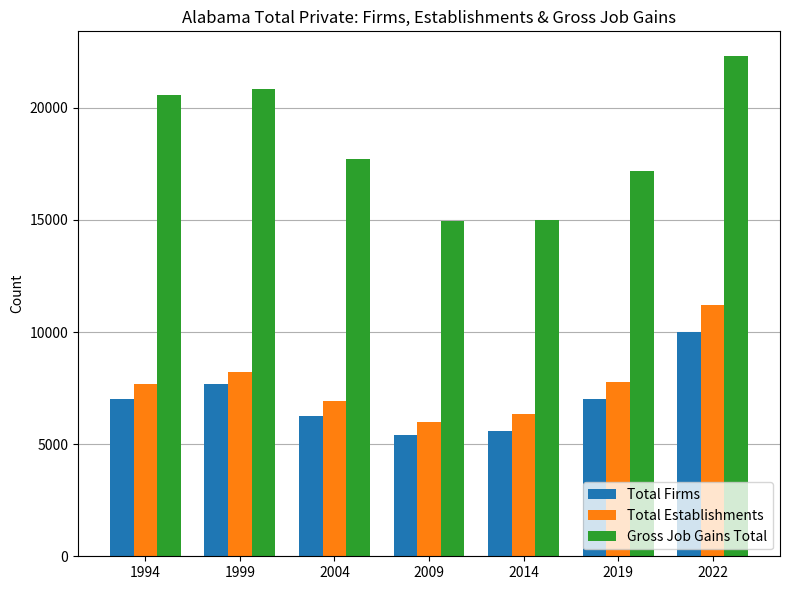

What is the value of the Gross Job Gains Total bar at the 4th from the left?

14968